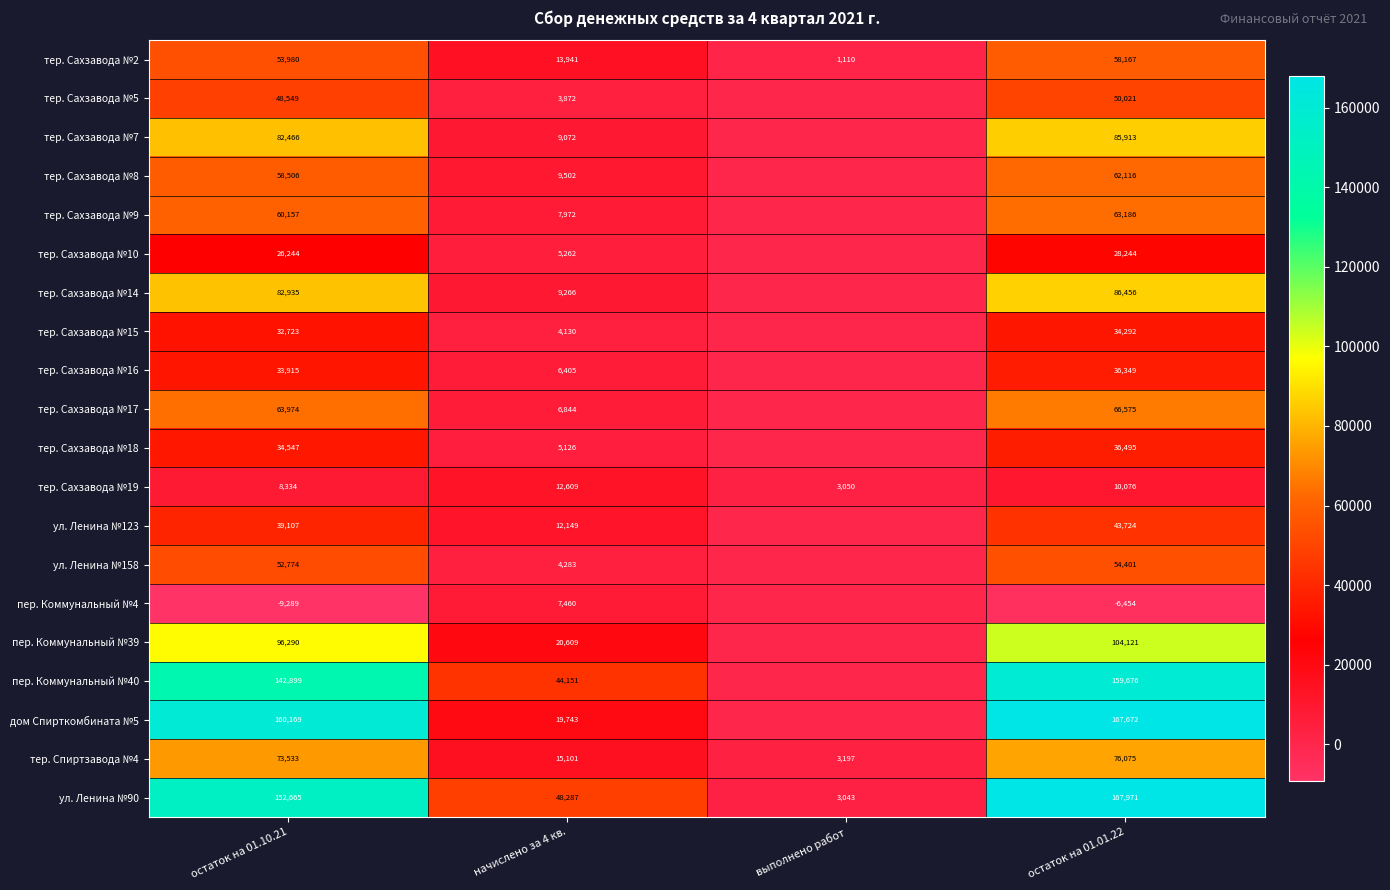

Which label corresponds to the smallest value in the chart?

остаток на 01.10.21